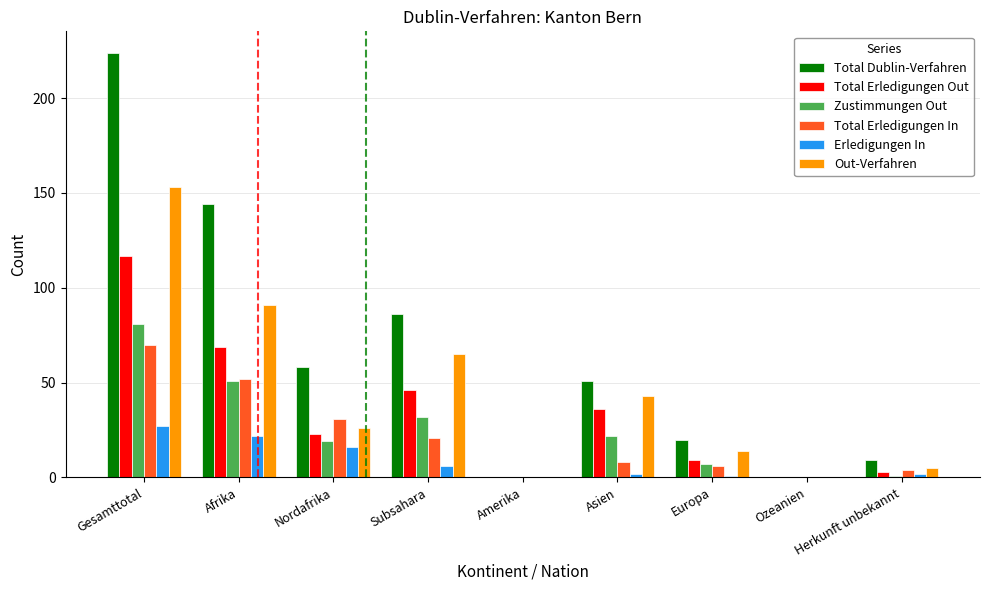

How many groups of bars are there?

9